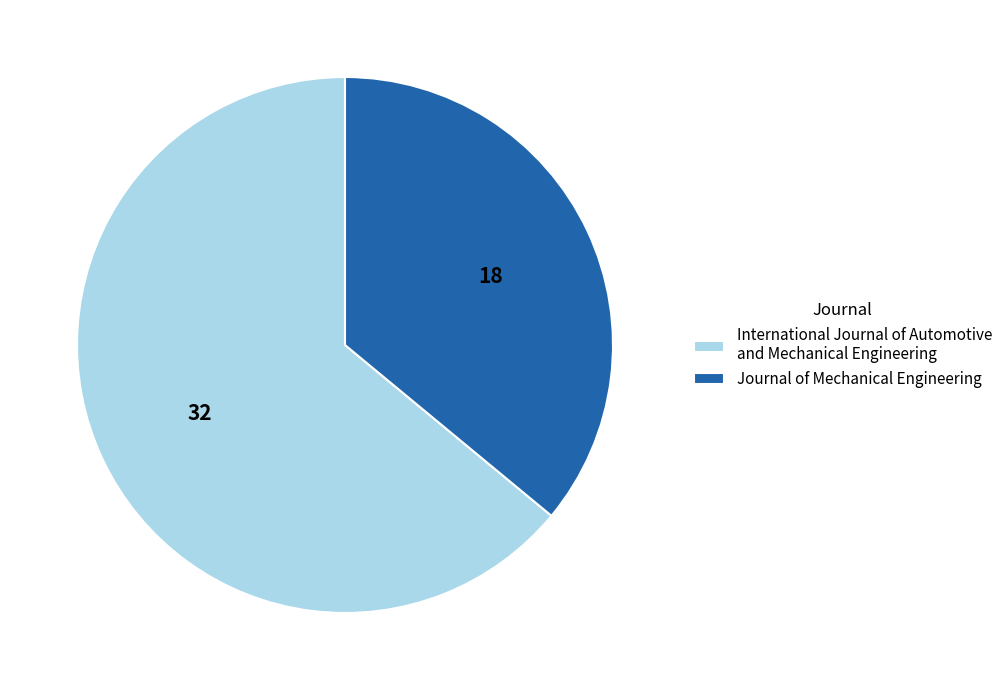

What is the majority slice?

International Journal of Automotive and Mechanical Engineering